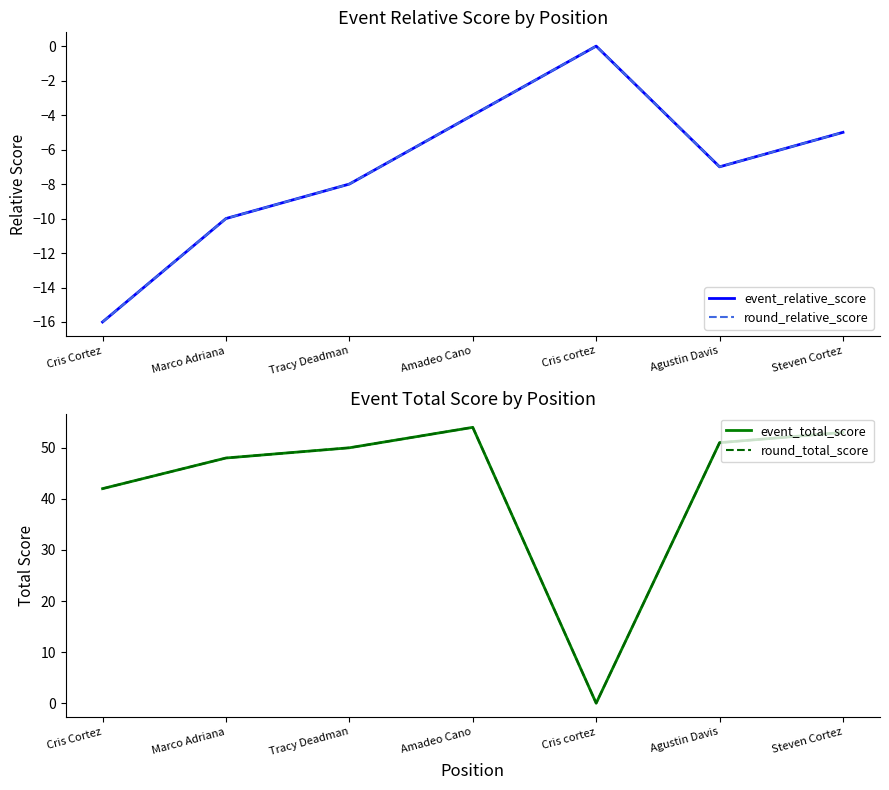

The event_total_score series shows 51 at Agustin Davis. True or false?

True